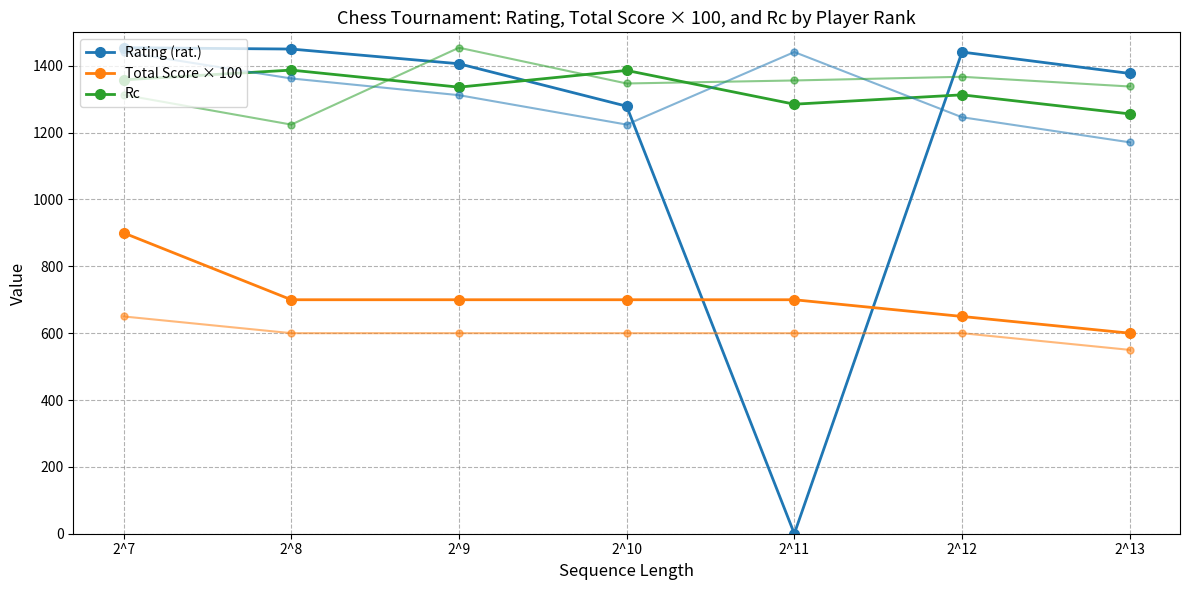

In Rc, how many points are higher than both neighbors (excluding endpoints)?

3